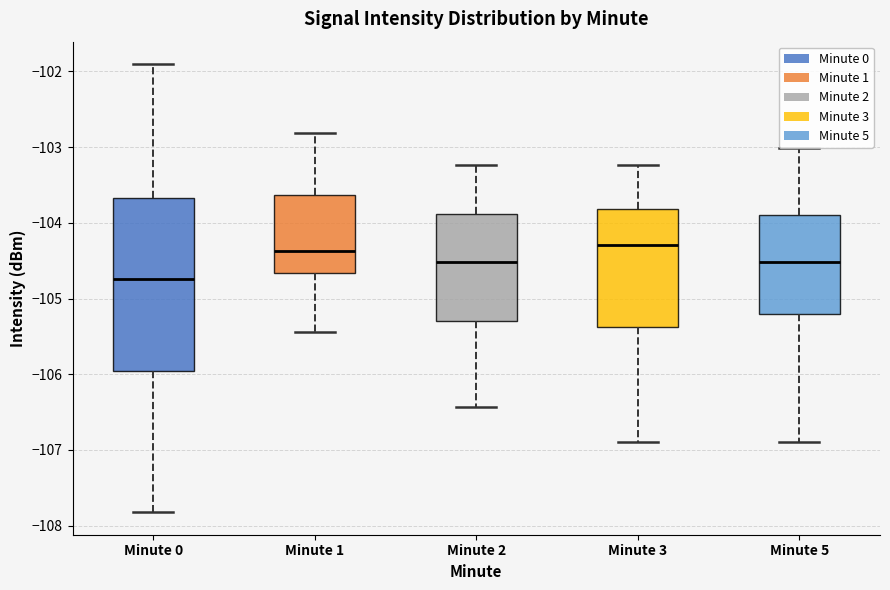

Where does the median line of the box for Minute 5 sit on the y-axis? The values are not printed on the chart, so give them approximately, as read against the axis.

-104.5